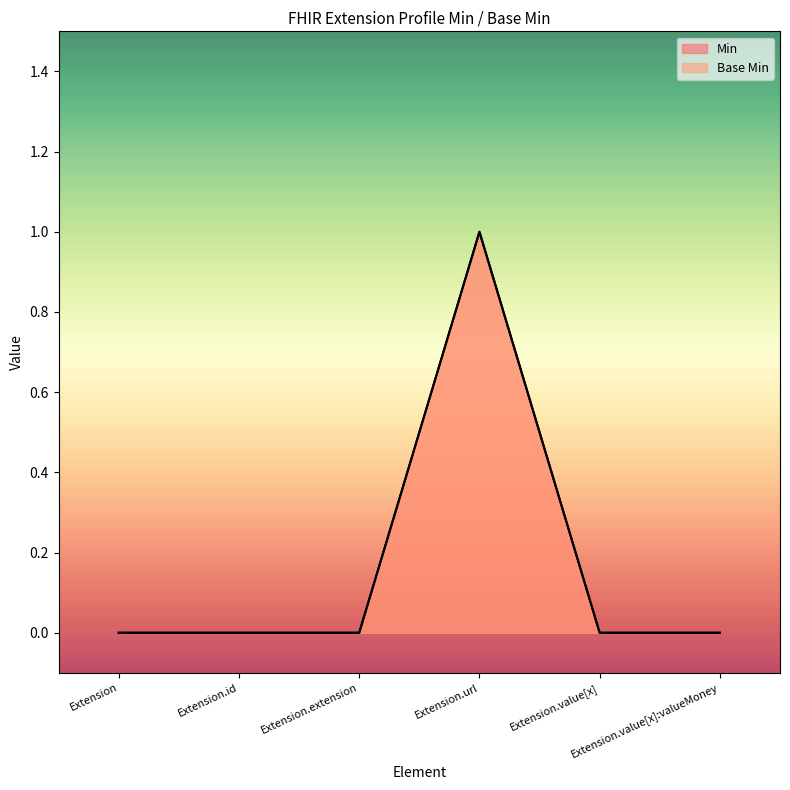

Is the value of Base Min at Extension.id greater than the value of Min at Extension?

No